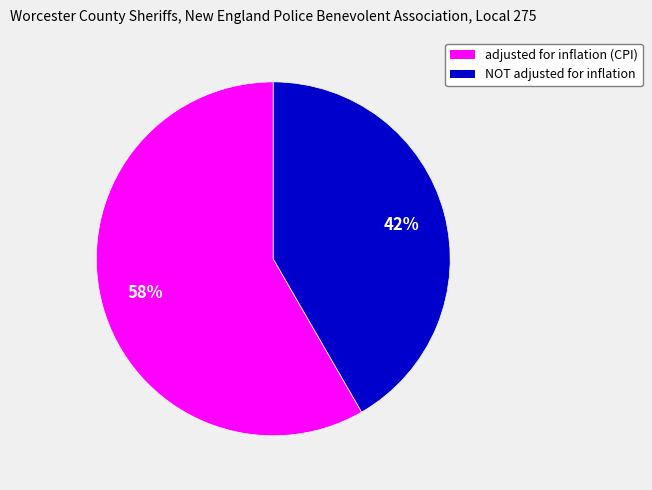

The adjusted for inflation (CPI) slice represents 58% of the pie. True or false?

True